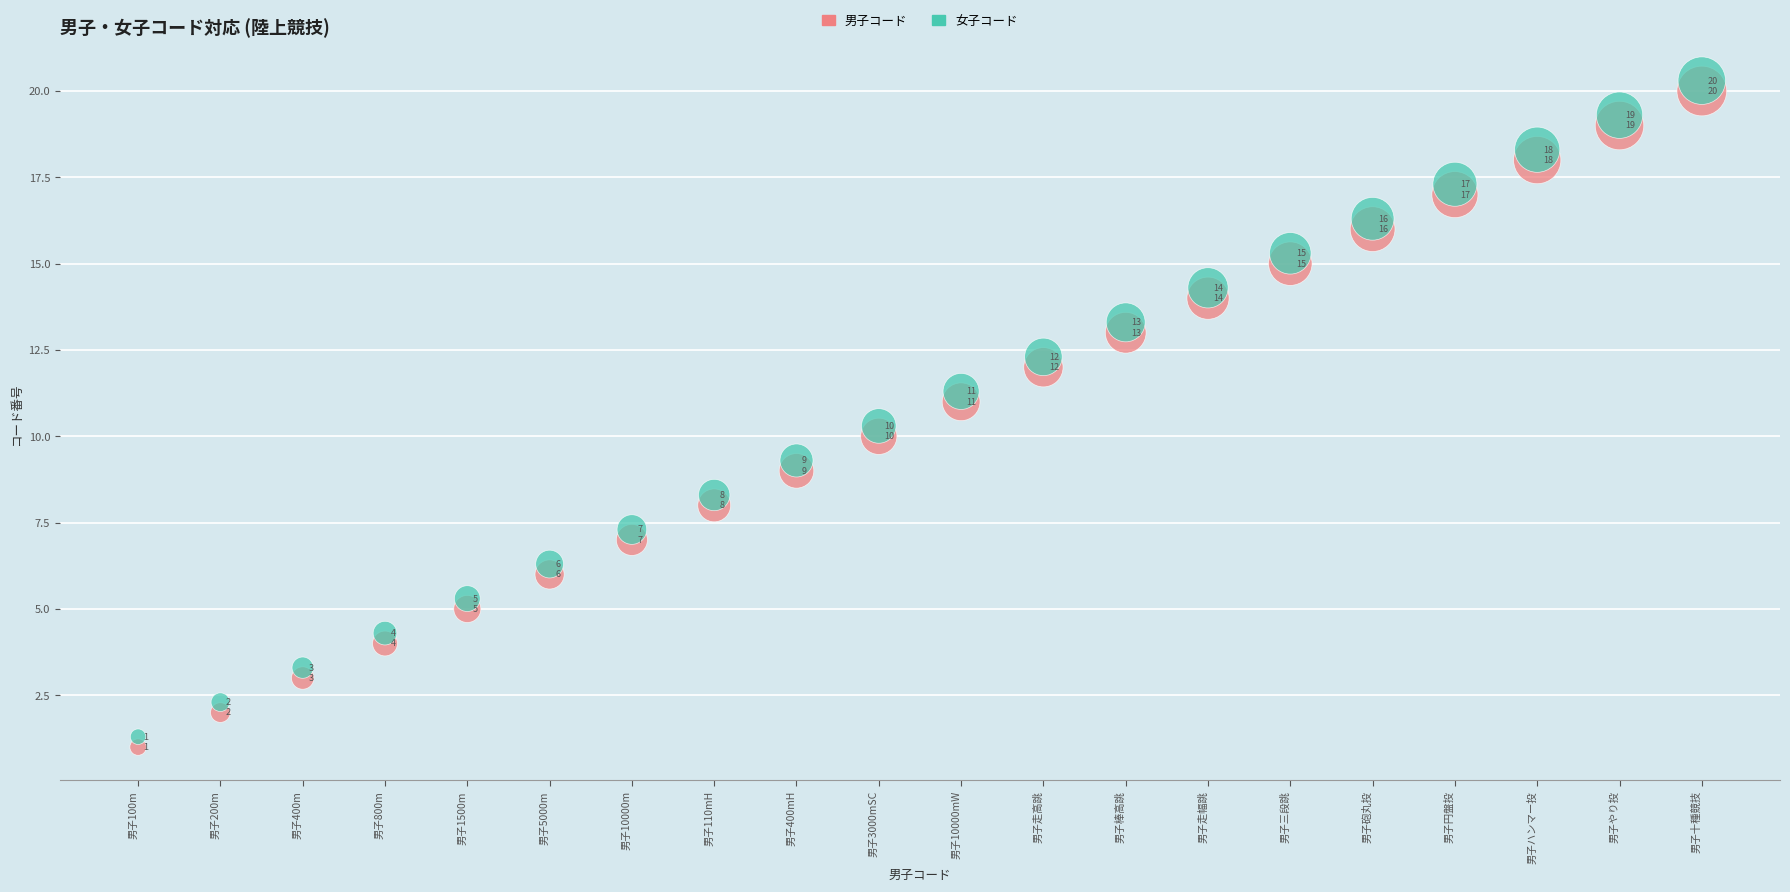

Which series reaches the maximum Y coordinate?

女子コード